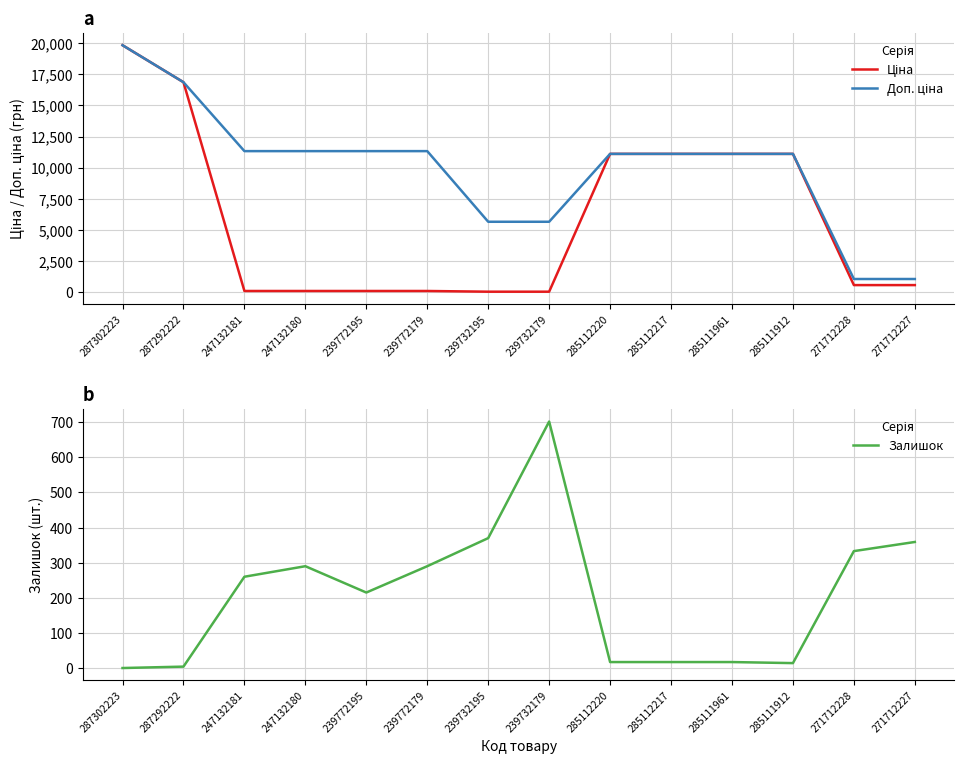

What is the total value across all series at 285112217?

22244.2